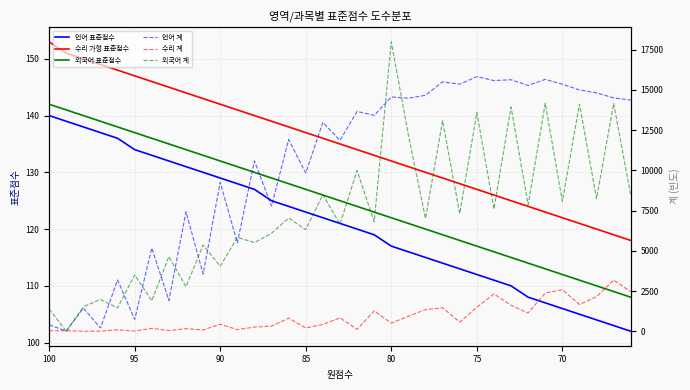

True or false: 외국어 표준점수 and 언어 표준점수 cross at least once.

False